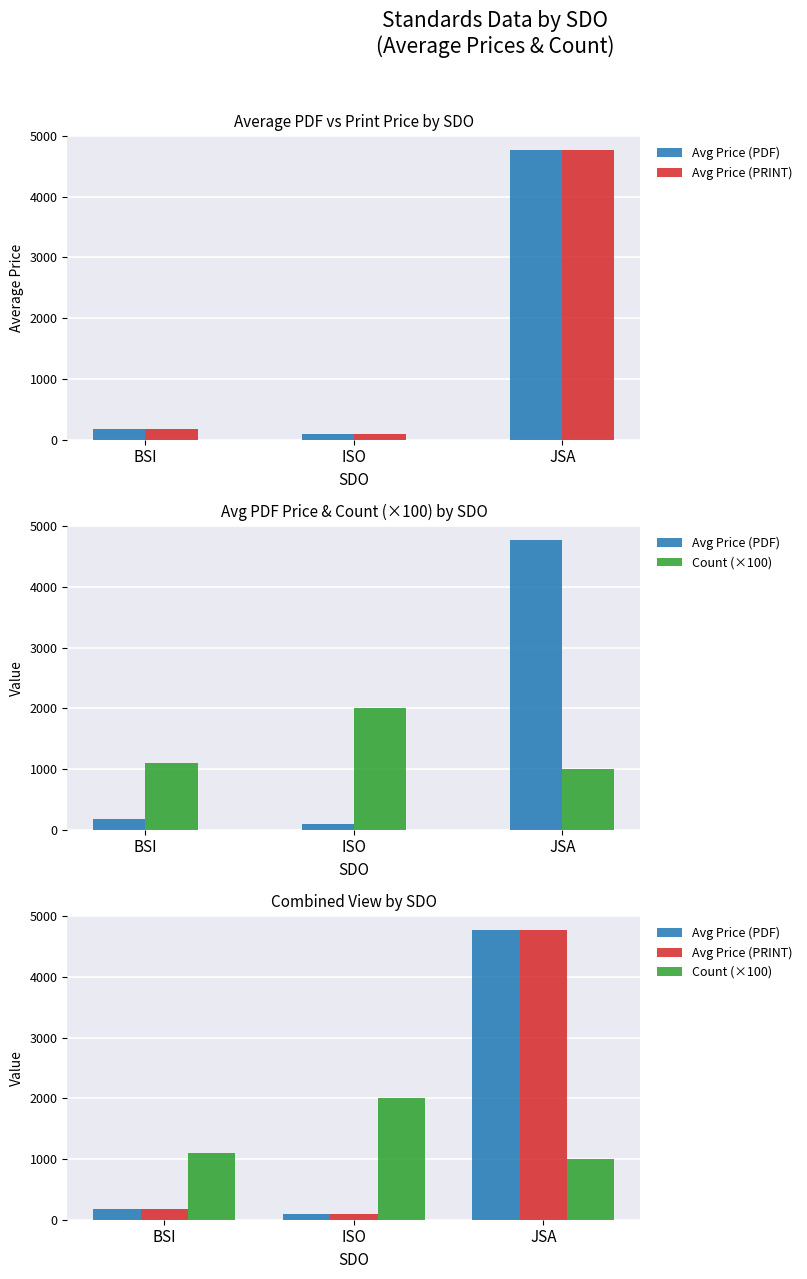

What value does the Avg Price (PDF) series have at BSI?

184.0